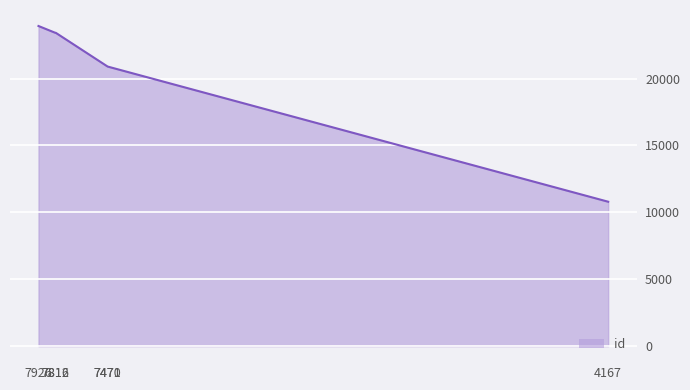

True or false: the data shows 10794 at 4167.

True